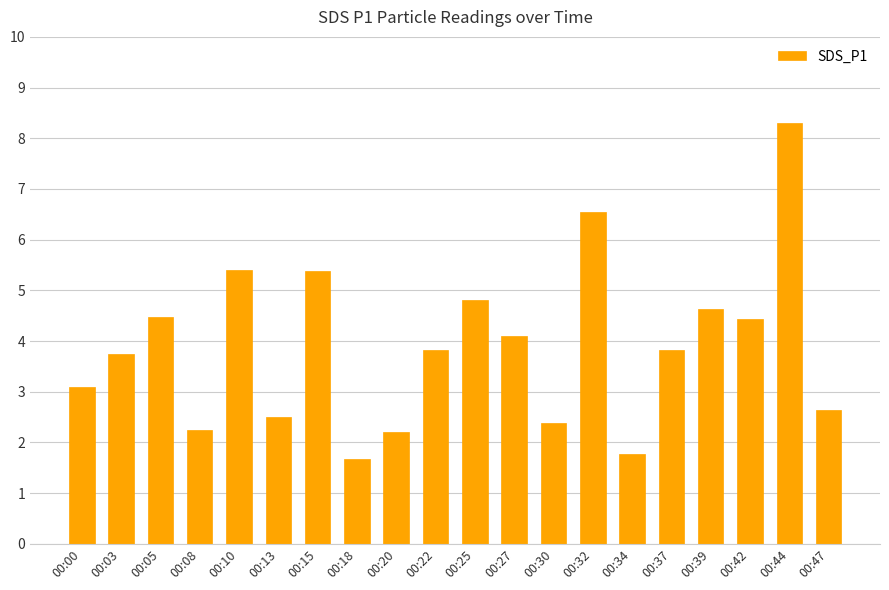

Is it true that the value at 00:27 is 6.3?

False